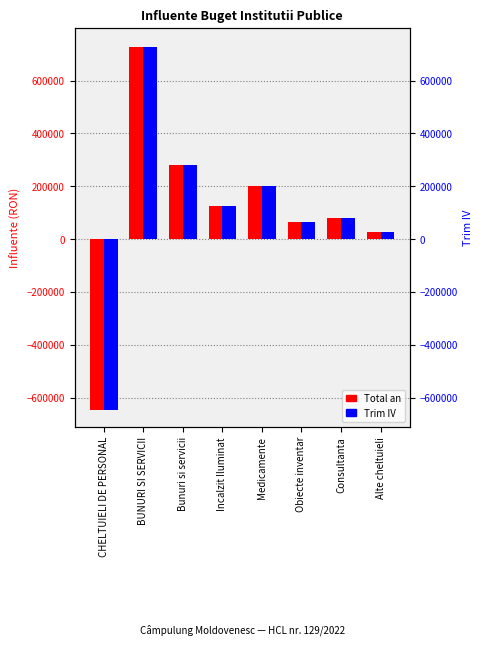

Is the value of Trim IV at Consultanta greater than the value of Total an at Obiecte inventar?

Yes